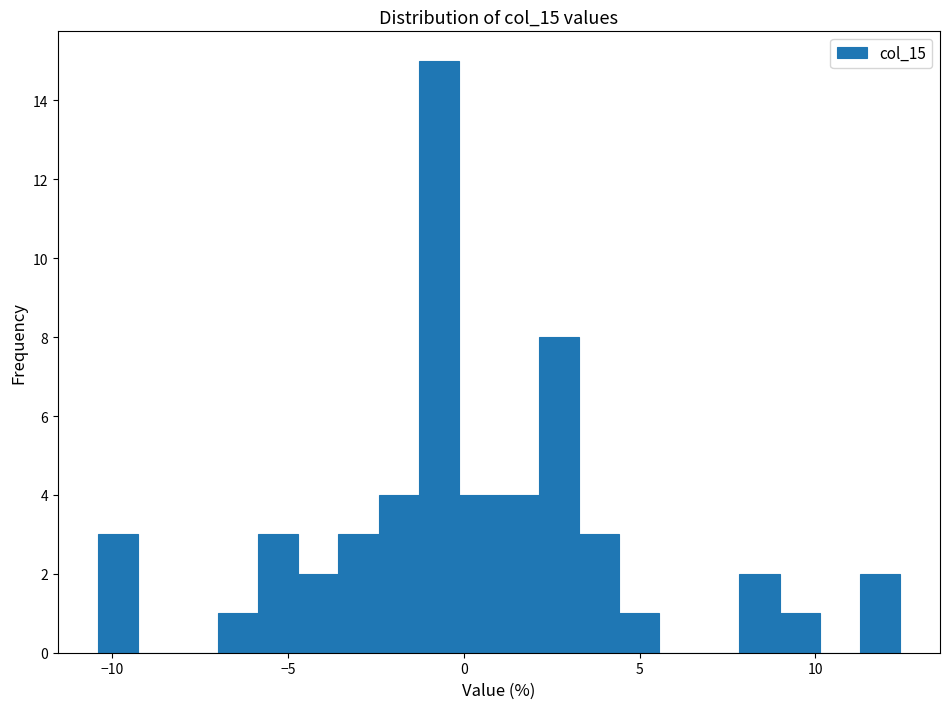

Read against the x-axis, roughly where is the centre of the tallest bar?

-0.5